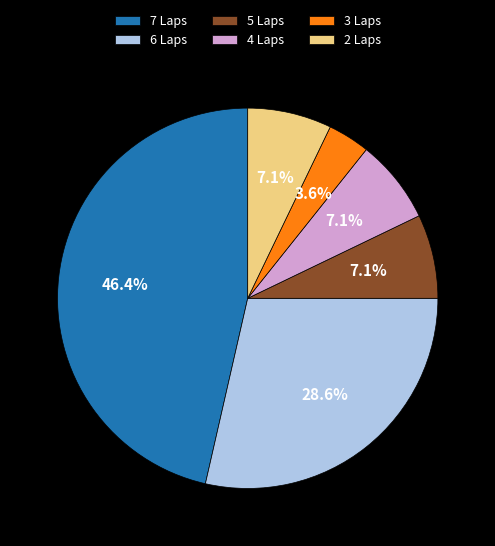

How many segments does this pie chart have?

6